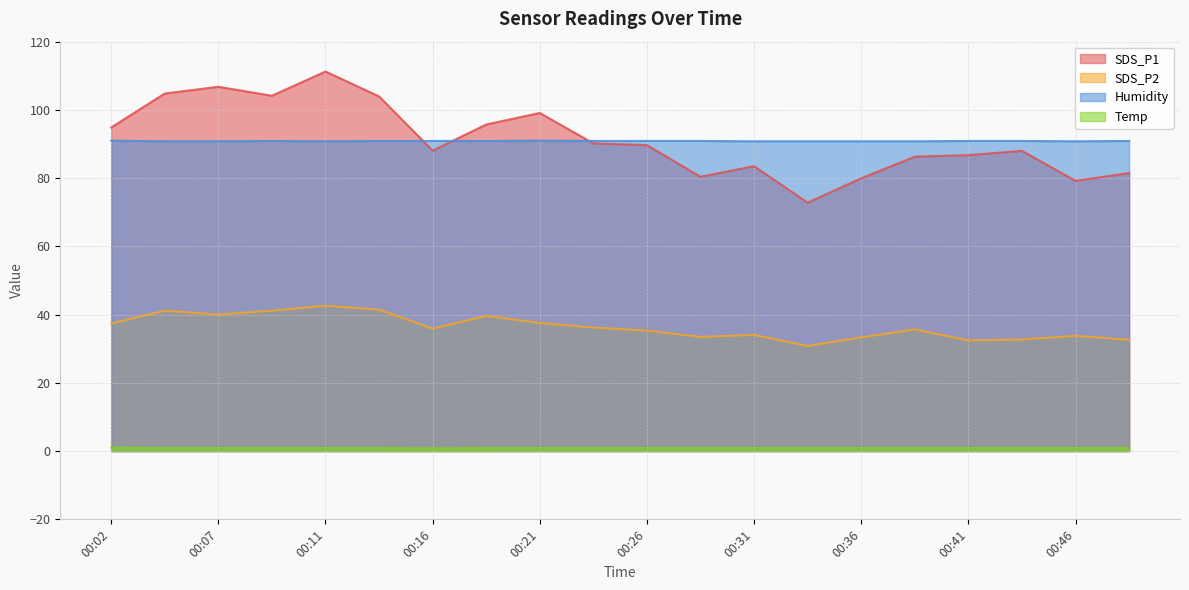

The value of Humidity at 00:21 is 60.1. True or false?

False